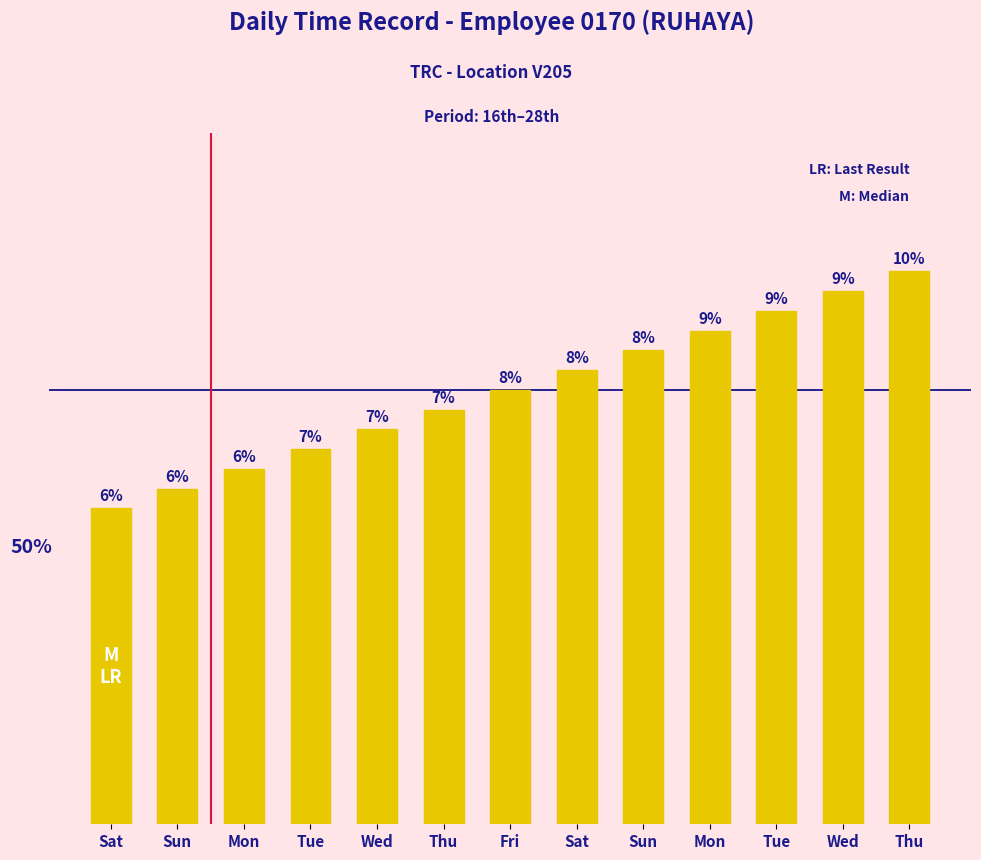

Which has a higher value, Wed or Mon?

Wed